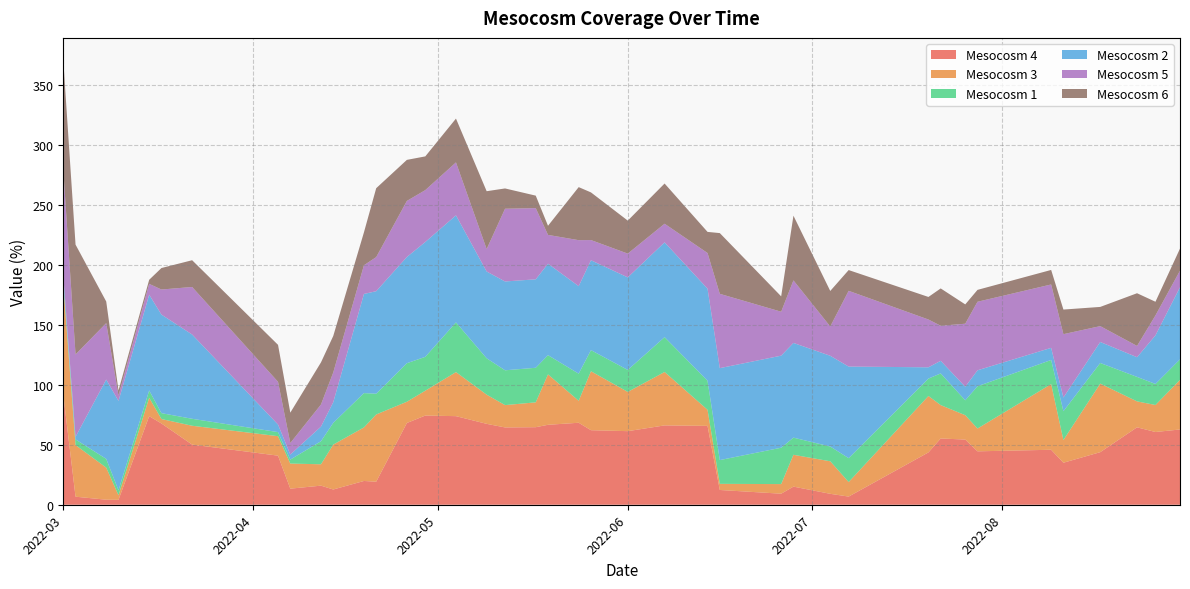

Reading left to right, extract all data points from this chart.

Mesocosm 1: 2.3	4.7	7.3	4.1	6.1	4.9	5.8	3.4	3.3	19.2	18.1	28.6	17.3	32.1	28.2	41.4	30.3	29.0	28.8	16.0	22.6	17.6	18.3	29.0	24.2	19.8	30.3	14.3	12.3	19.9	14.5	26.4	12.4	35.2	20.1	24.0	17.2	20.4	17.5	17.1
Mesocosm 2: 5.3	2.2	66.1	74.5	79.8	82.1	70.2	6.3	4.2	12.2	17.2	82.6	85.4	88.5	95.7	89.2	72.3	74.0	73.7	76.2	72.9	74.9	77.1	79.0	76.7	76.6	76.7	78.9	75.6	76.3	9.4	10.5	11.3	13.3	10.1	11.4	17.5	16.4	40.5	60.1
Mesocosm 3: 91.7	43.0	26.7	3.8	15.3	3.7	15.7	16.2	20.9	17.8	37.4	44.6	56.0	17.7	20.7	36.7	24.3	18.6	20.7	42.0	18.3	49.1	32.7	44.5	13.4	5.1	8.0	26.5	27.1	12.1	47.0	27.8	20.3	19.0	54.7	18.9	57.1	21.6	22.5	41.3
Mesocosm 4: 91.7	6.7	4.2	4.1	73.8	67.7	50.1	40.9	13.4	15.9	12.7	19.8	19.2	68.1	74.3	73.8	67.4	64.4	64.6	66.6	68.3	62.1	61.3	66.1	65.7	12.3	9.2	15.1	9.1	6.8	43.6	55.2	54.3	44.5	45.8	35.0	43.8	64.5	60.6	62.7
Mesocosm 5: 87.9	68.6	47.0	4.5	9.0	20.9	39.6	35.6	9.6	18.4	24.8	23.9	28.4	46.7	43.2	44.1	18.7	60.6	59.3	24.0	38.3	16.8	19.8	15.5	29.7	61.9	36.6	52.1	24.4	63.1	39.8	29.2	52.5	57.1	52.8	52.8	13.2	9.4	16.6	13.8
Mesocosm 6: 91.5	91.5	18.0	4.2	3.4	17.9	22.3	30.8	25.3	35.1	30.4	27.4	57.4	34.2	28.1	36.5	48.2	16.9	10.4	7.6	44.2	39.7	27.5	33.5	17.6	50.6	12.8	53.9	29.6	17.3	18.8	31.1	16.1	9.9	12.1	20.5	16.0	43.9	11.4	18.4